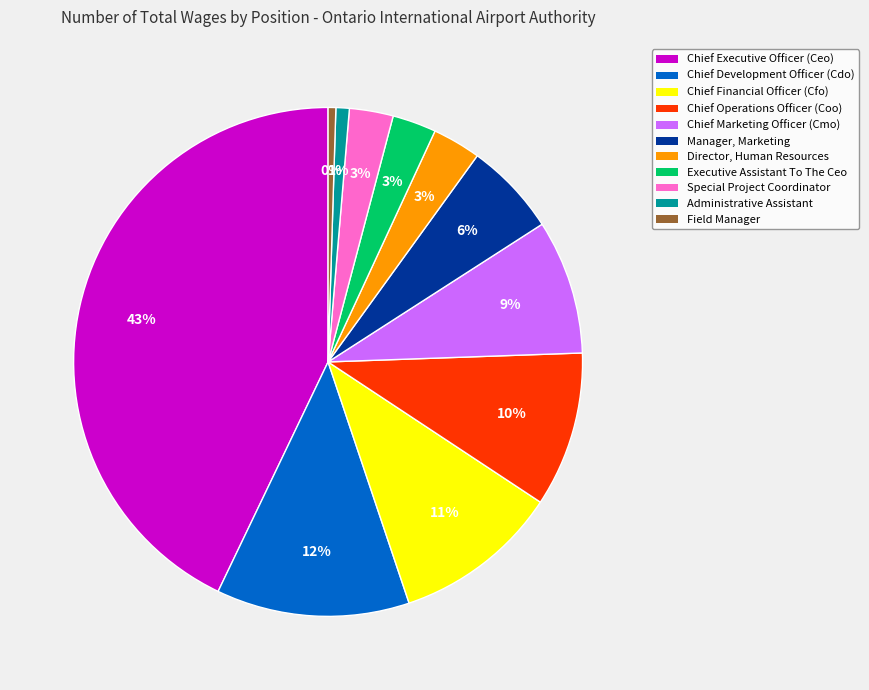

Do Chief Marketing Officer (Cmo) and Executive Assistant To The Ceo together represent more than half of the pie?

No